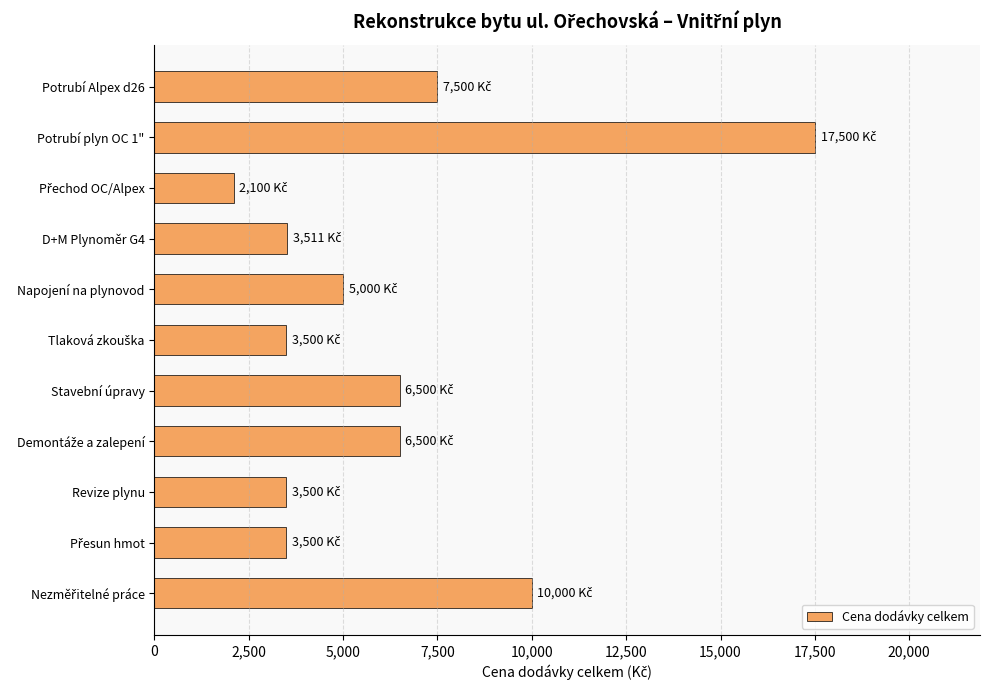

Which has a higher value, Potrubí Alpex d26 or Revize plynu?

Potrubí Alpex d26